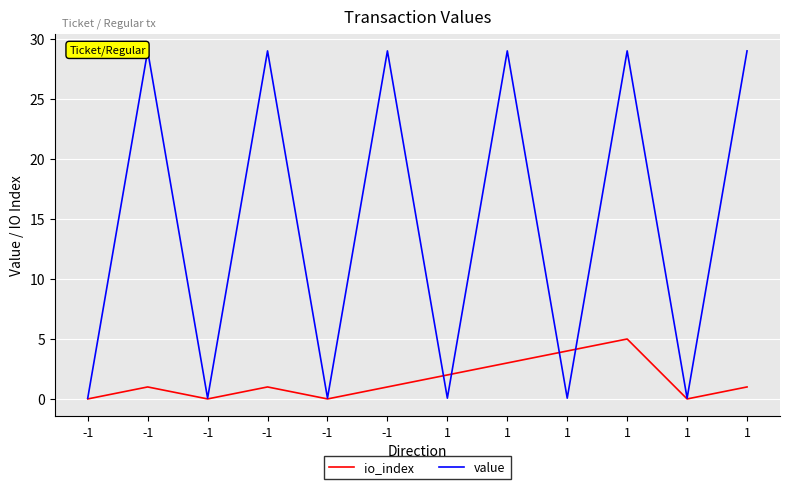

How many distinct data groups are displayed?

2